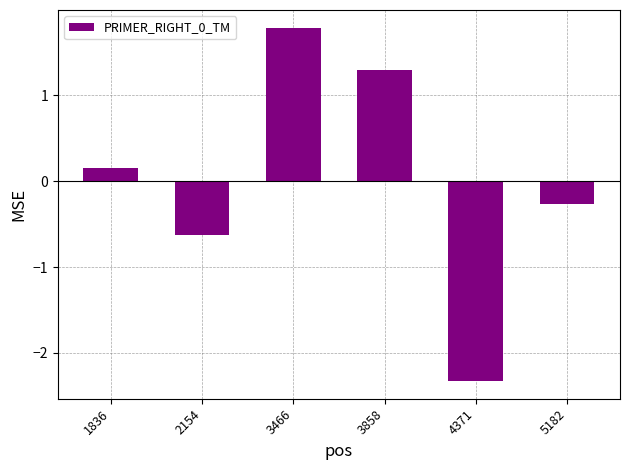

What is the approximate value at 3466?

1.8